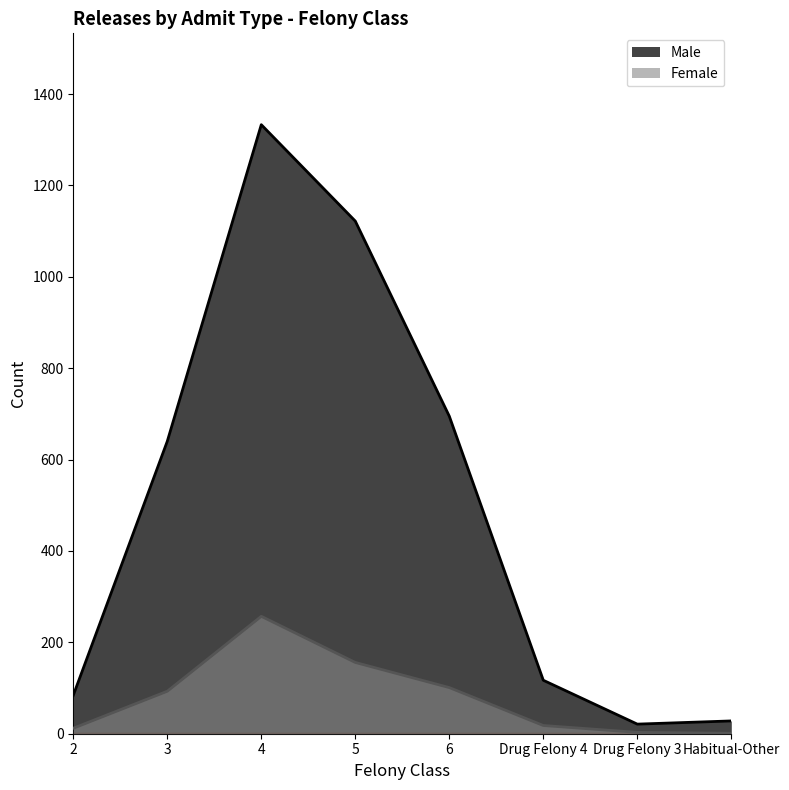

Where is Male nearest to the value 677?

6